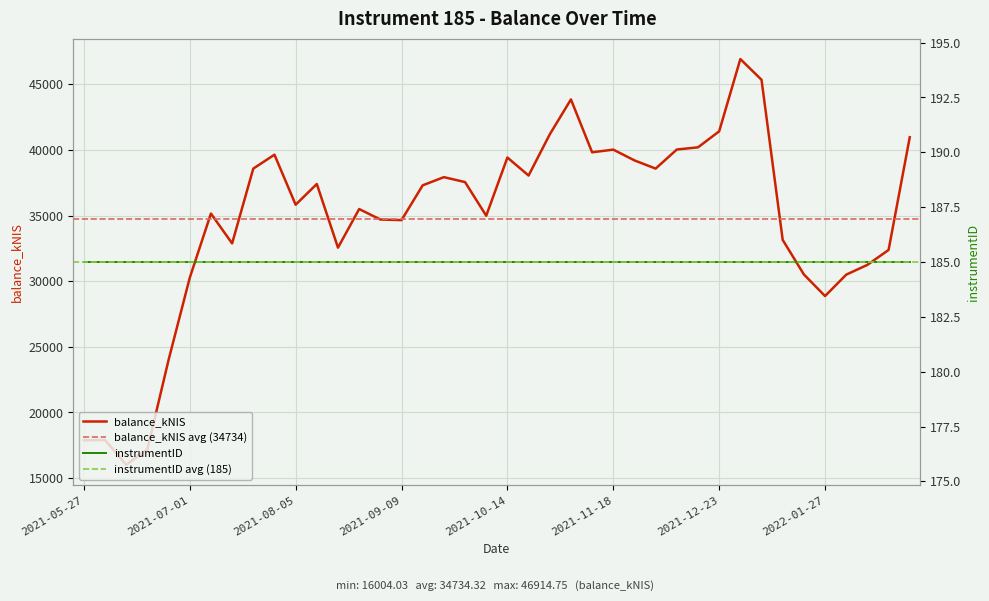

True or false: the data has more than 1 interior local peaks.

True